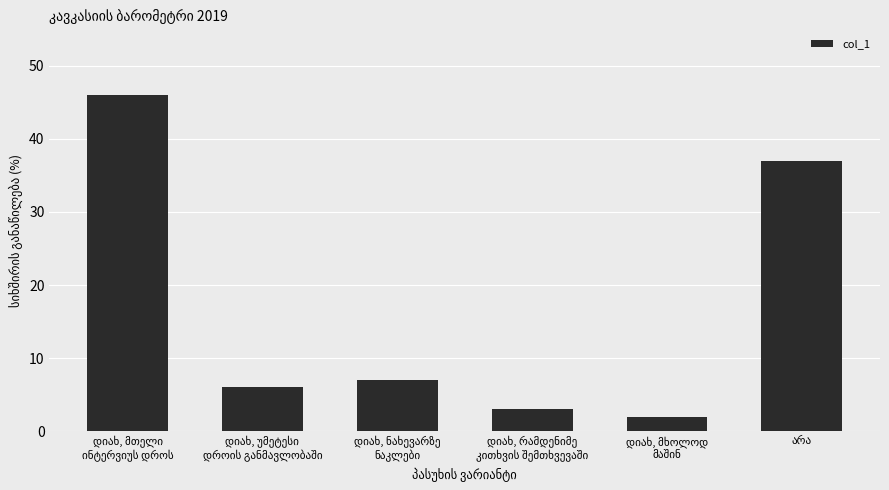

How many data points are less than 7?

3